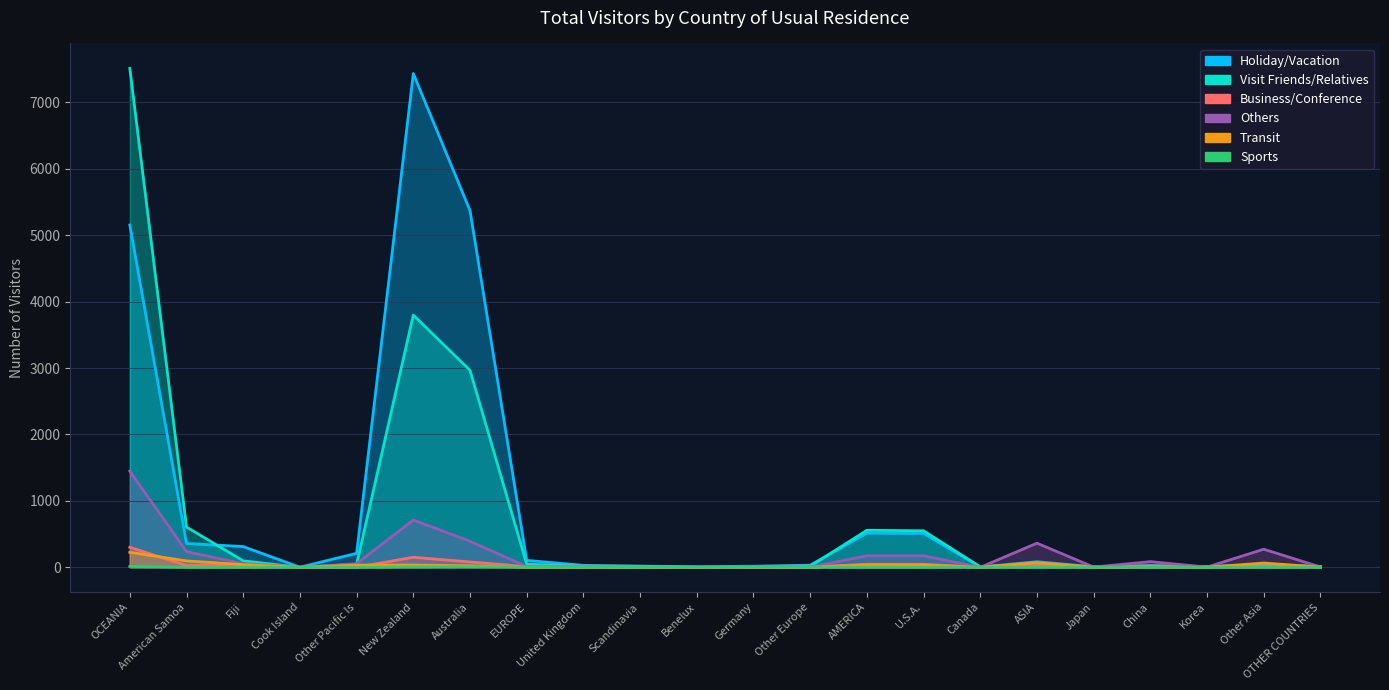

How many data points in Sports are above 0?

6